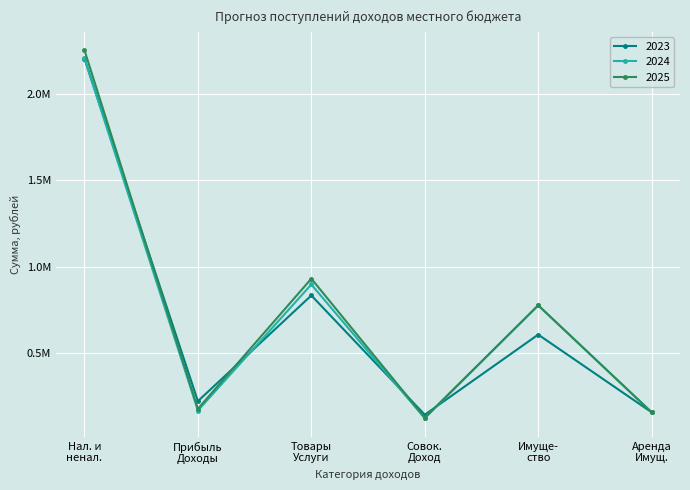

At which label does 2024 first exceed 775000?

Нал. и
ненал.